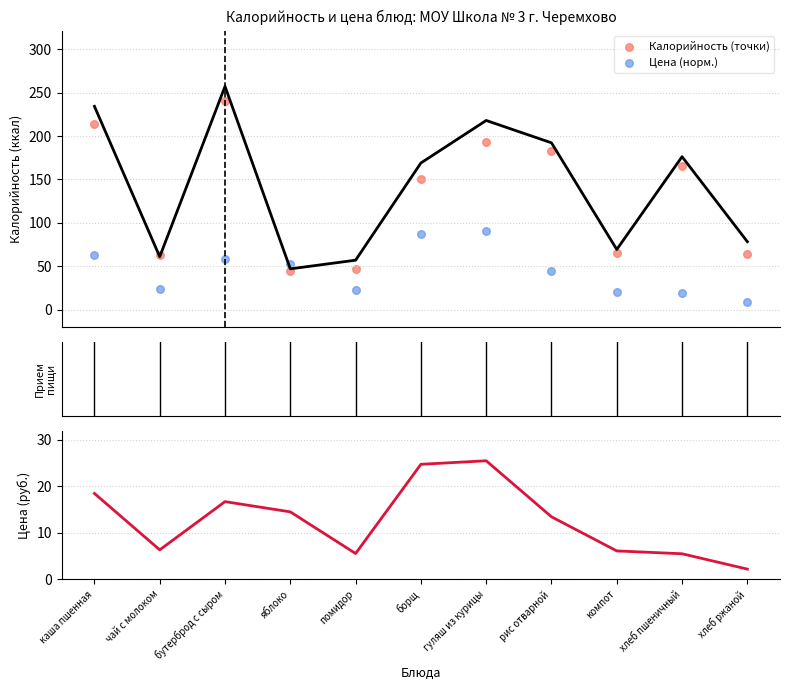

What is the total value across all series at гуляш из курицы?

309.0